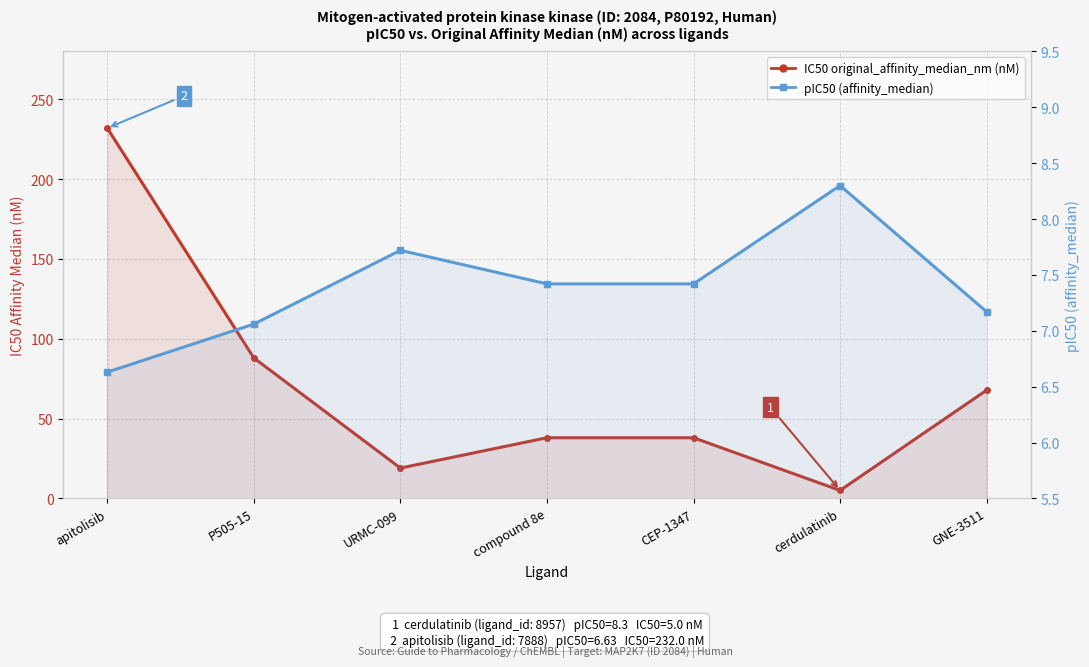

How many lines are shown in the chart?

2